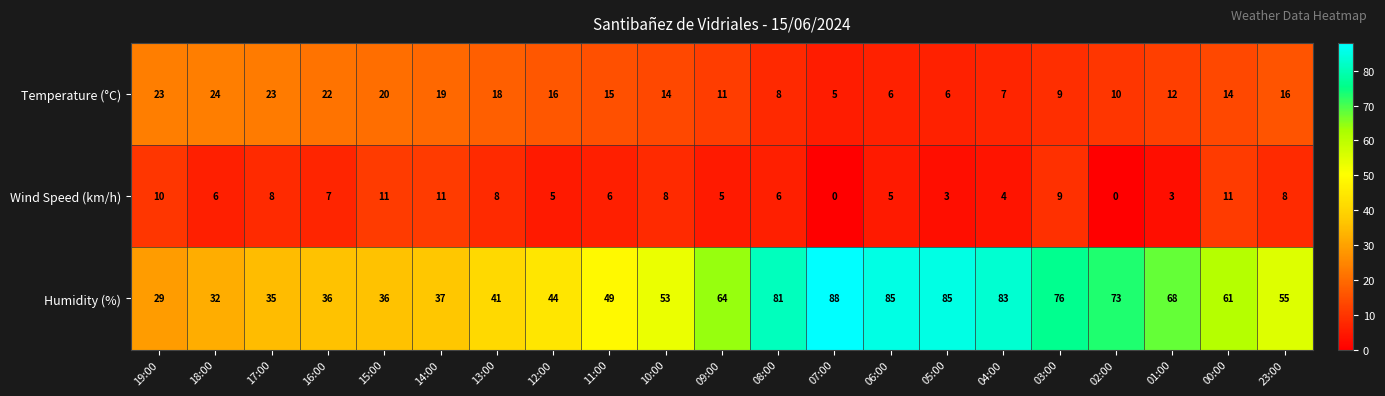

At which category is the sum across all series the highest?

06:00